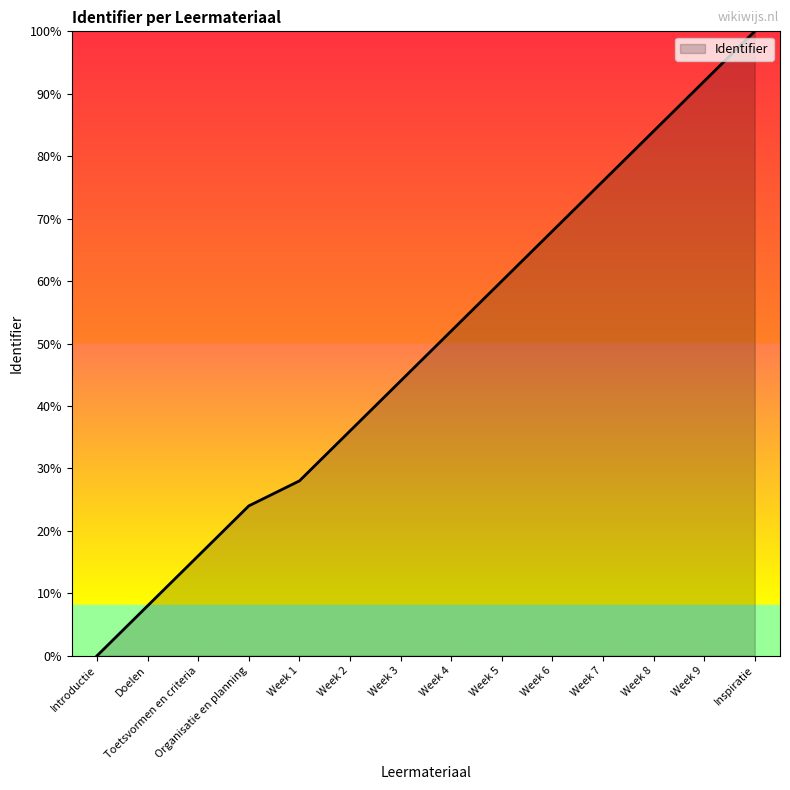

What is the sum of all values?

688.0